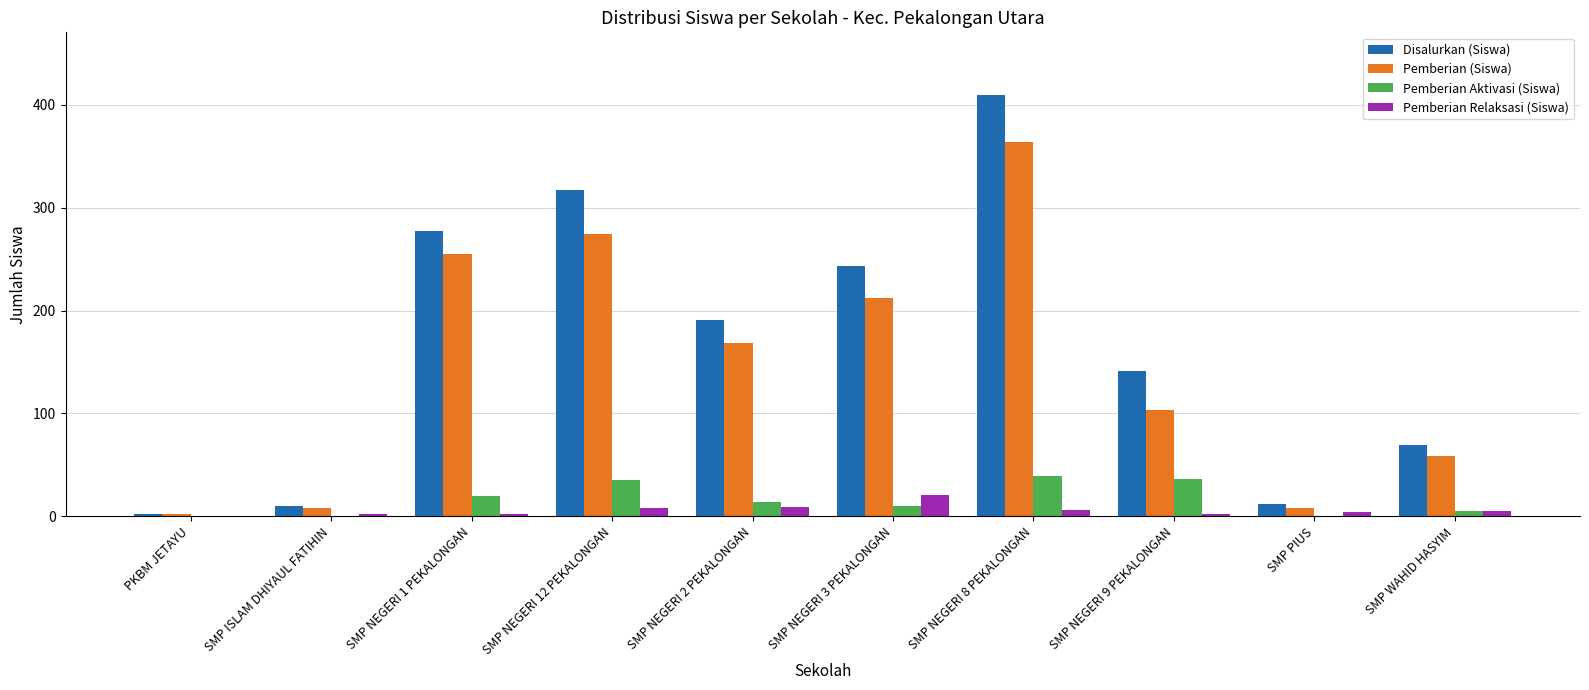

What is the average value of the Pemberian Aktivasi (Siswa) series?

16